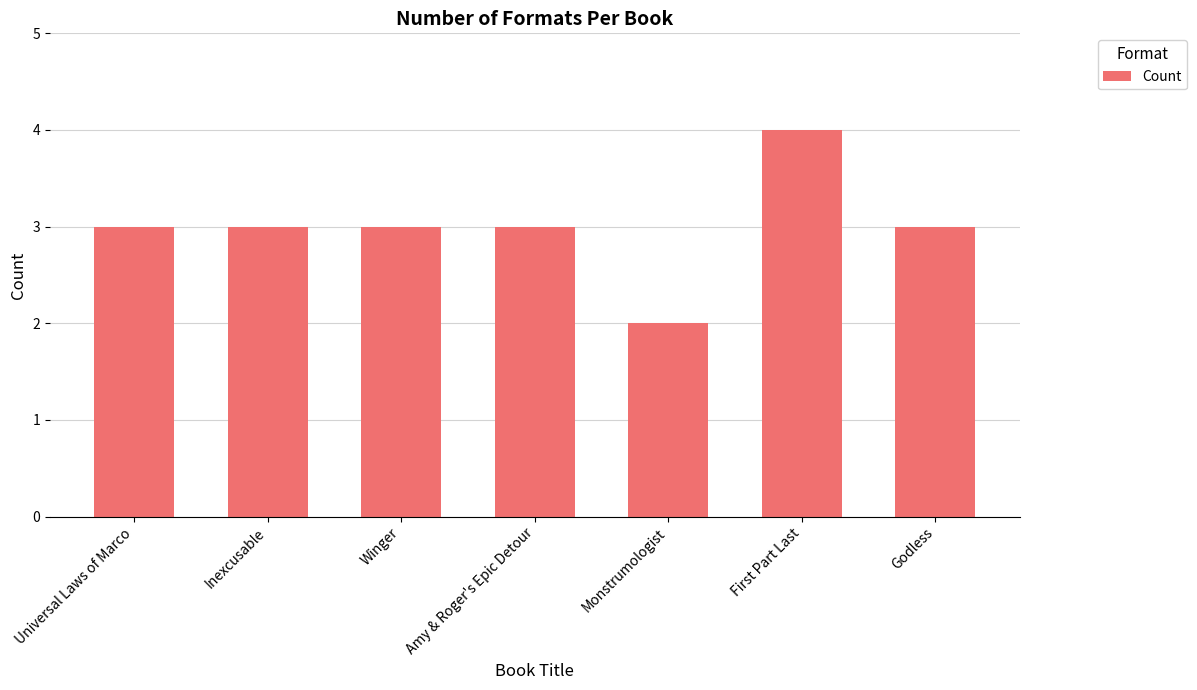

What is the difference between the maximum and second lowest values?

1